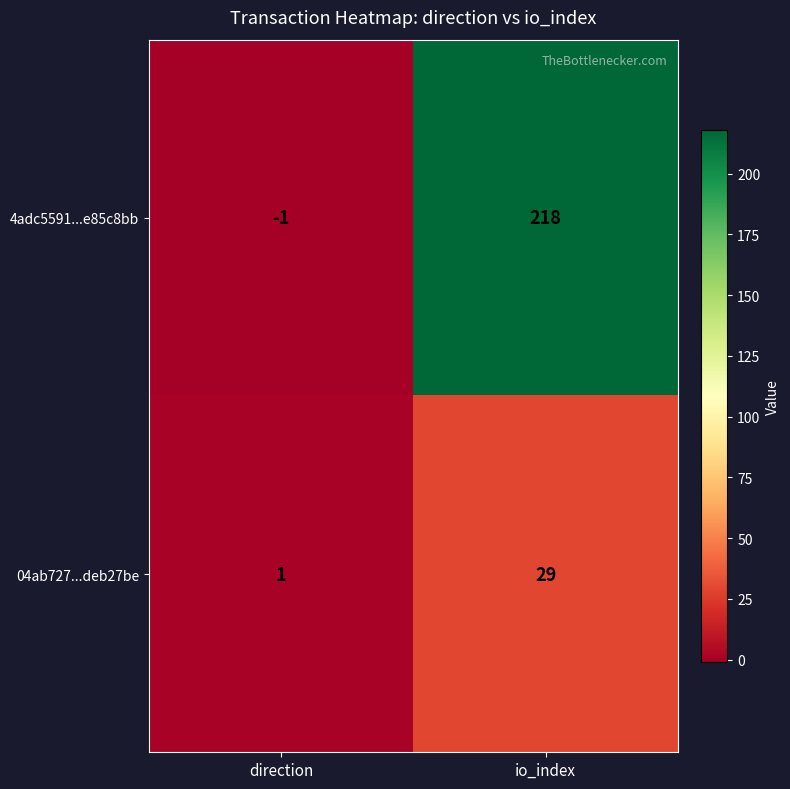

What is the difference between the highest and lowest values at io_index?

189